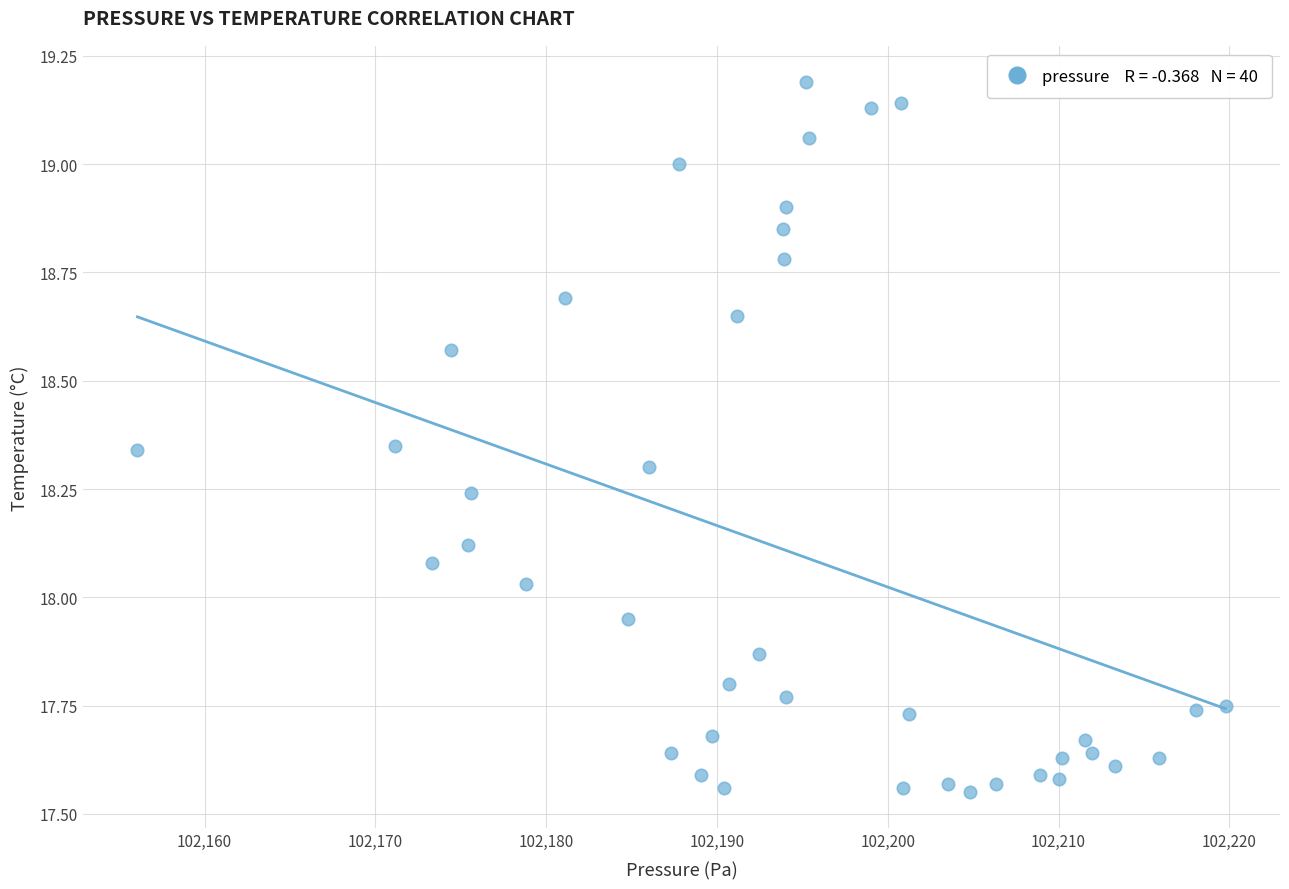

What is the range of X values (max minus min)?

63.7